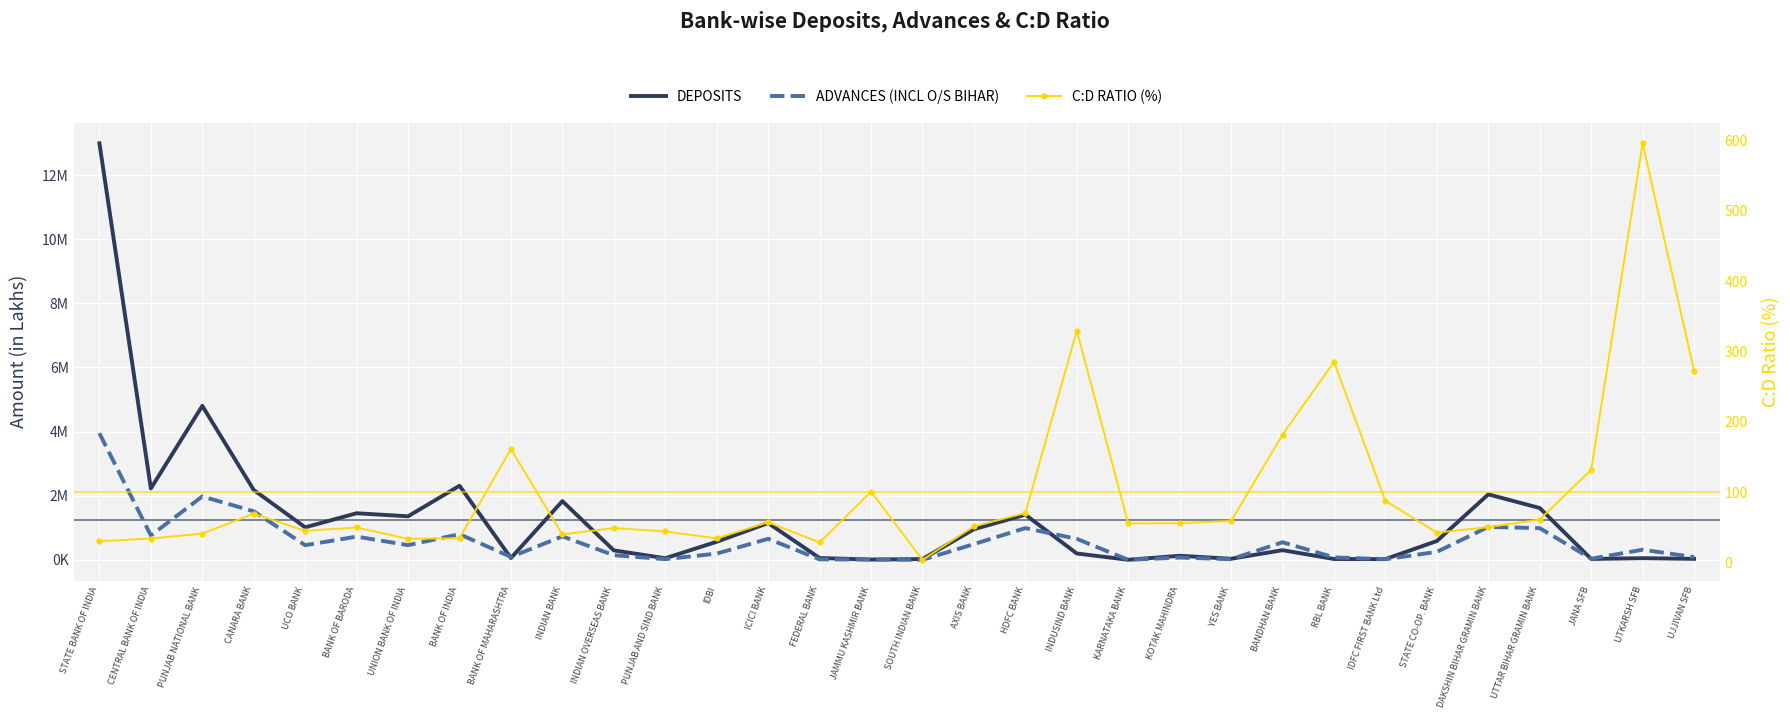

What is the difference between the DEPOSITS values at HDFC BANK and STATE CO-OP. BANK?

820342.0